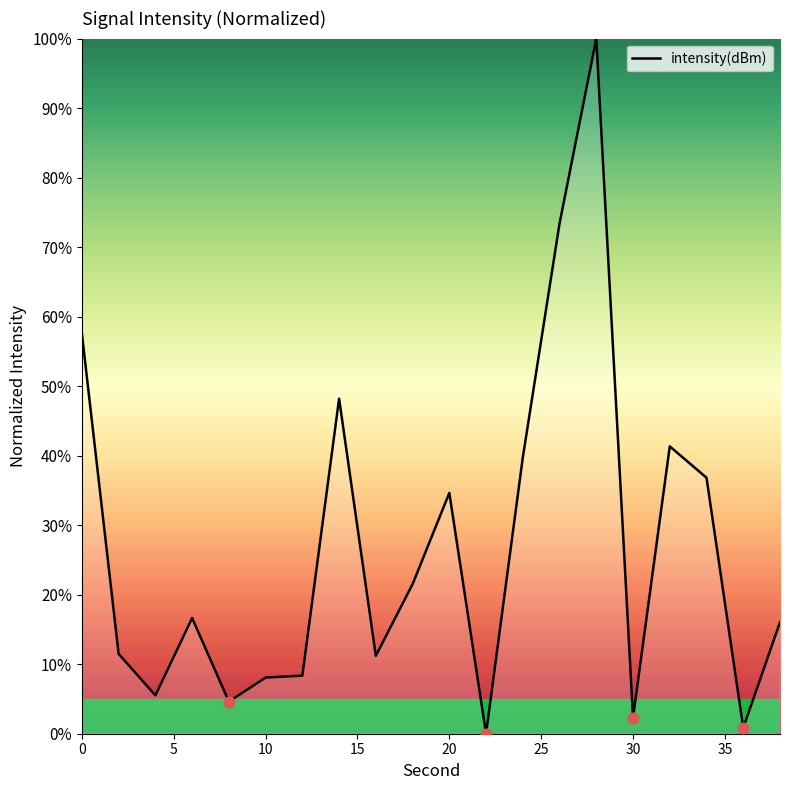

What is the maximum value shown in the chart?

100.0